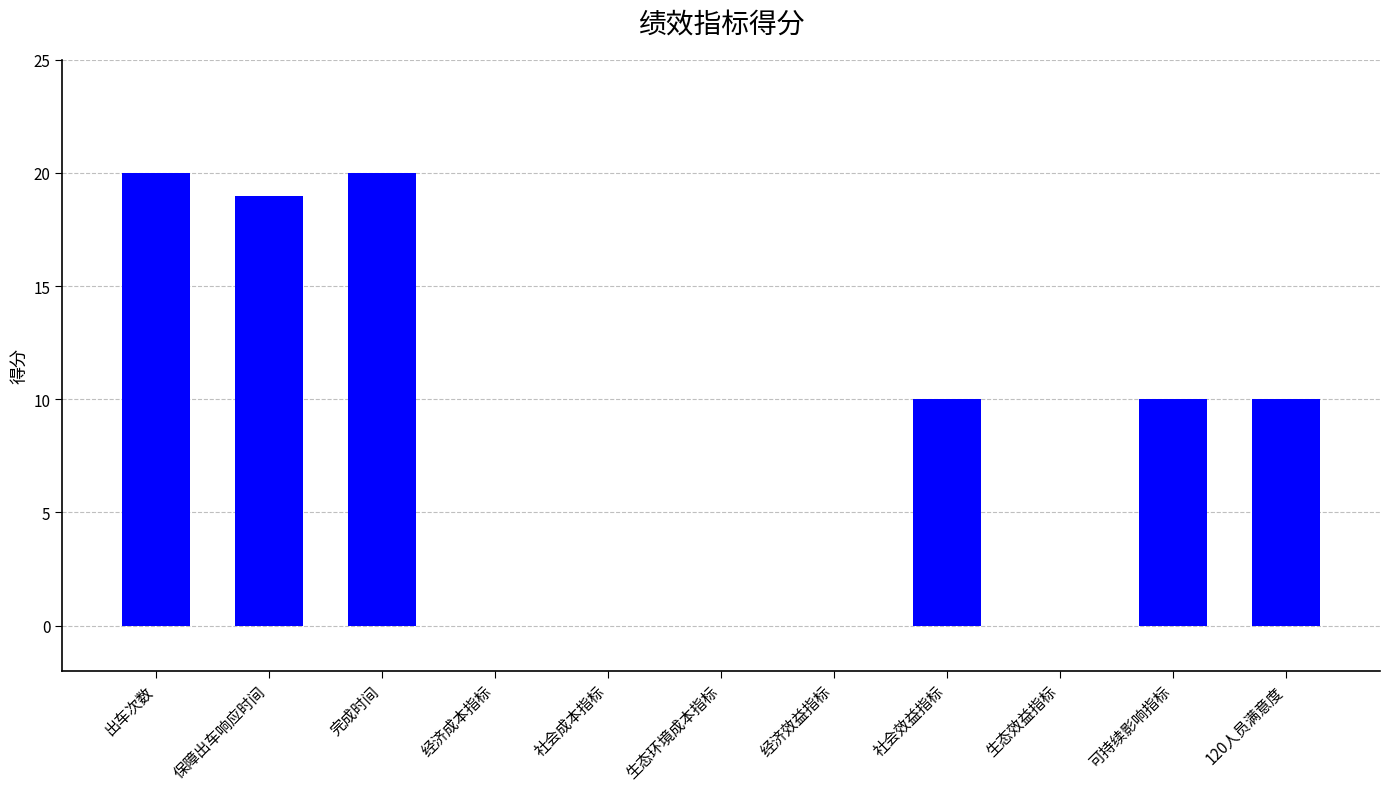

What is the sum of all values?

89